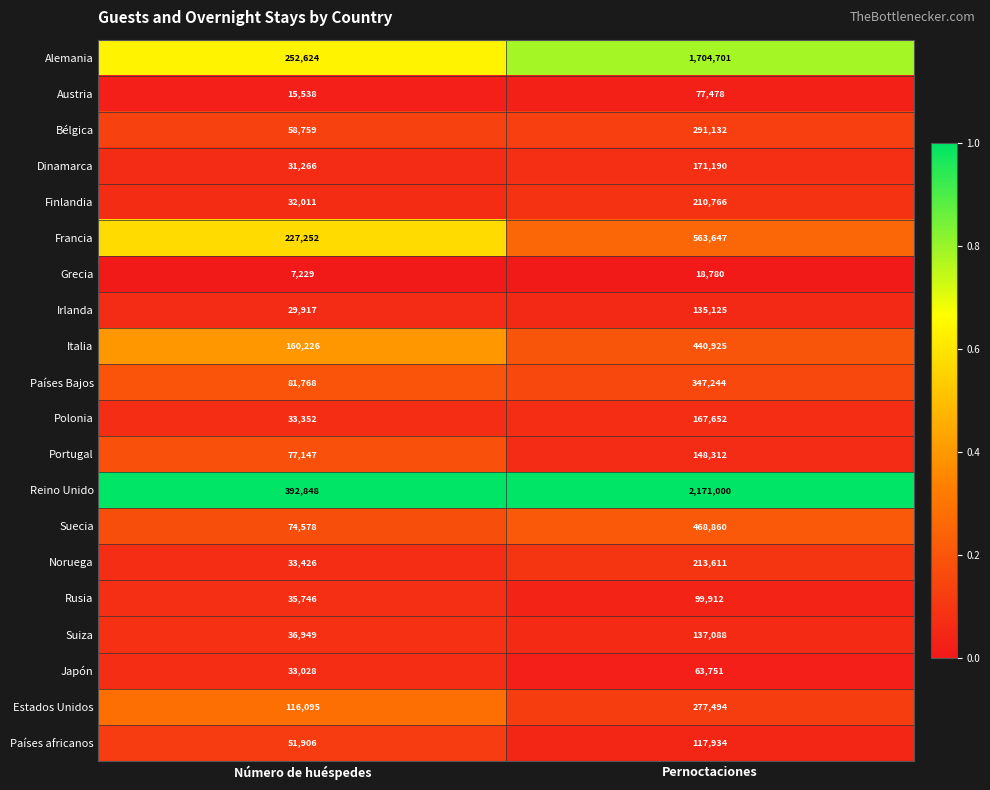

At which label is Portugal closest to 112729?

Número de huéspedes